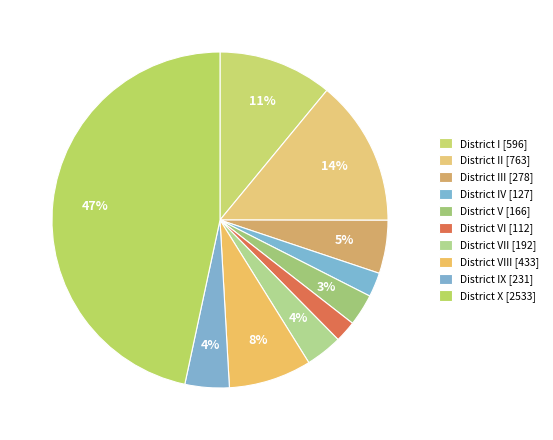

To the nearest percent, what is the difference between the largest and smallest slice percentages?

45%